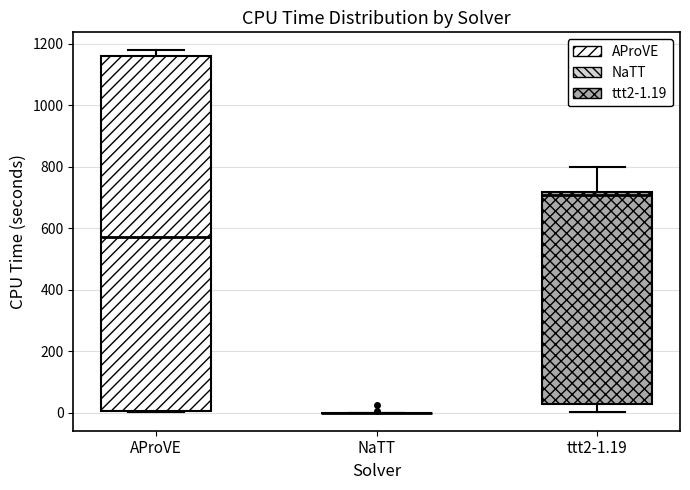

Reading left to right, transcribe this box plot: for each box, give where its median line is, the range the box spans, and where its two whiskers end, as read against the y-axis. The values are not printed on the chart, so give them approximately, as read against the axis.

AProVE: median 580, box 0 to 1160, whiskers 0 to 1180
NaTT: box collapsed to a line at 0, whiskers 0 to 0
ttt2-1.19: median 700, box 20 to 720, whiskers 0 to 800